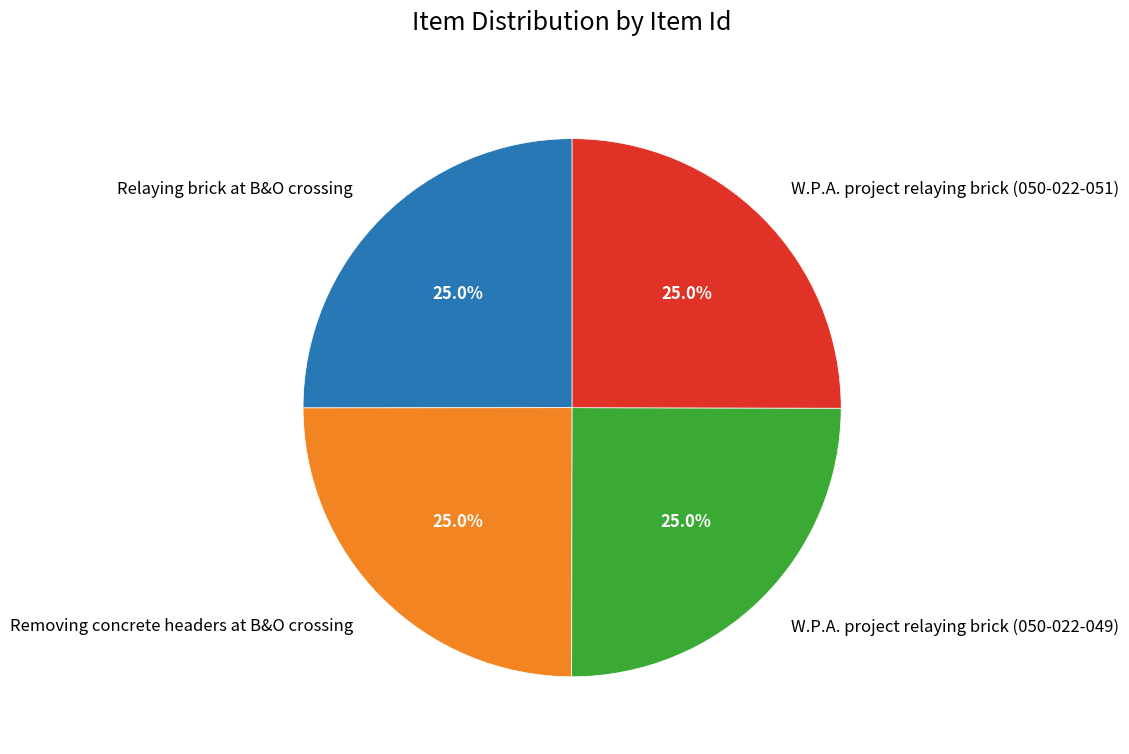

How many segments does this pie chart have?

4